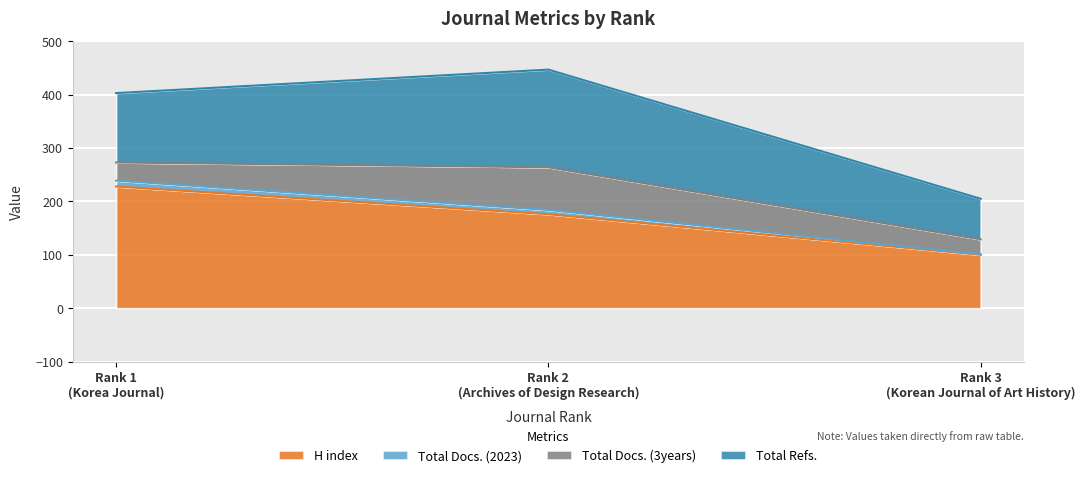

At which category does the chart reach its minimum across all series?

Rank 3
(Korean Journal of Art History)